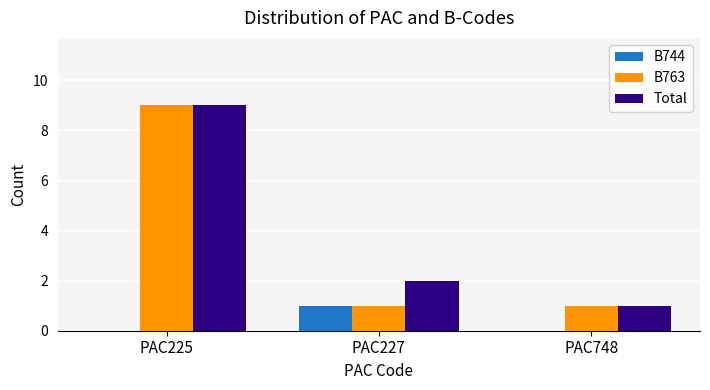

At which label does Total reach its peak?

PAC225